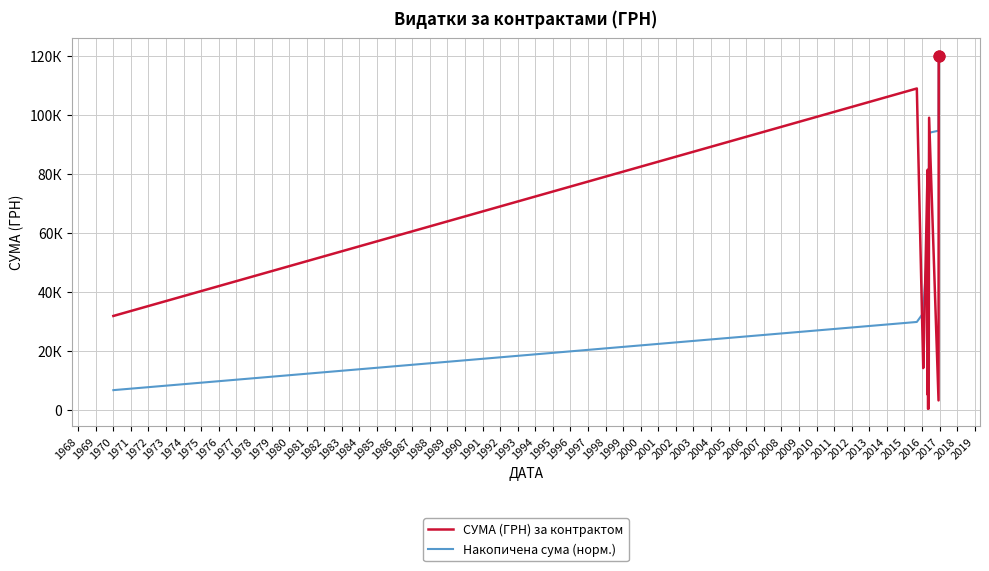

At how many categories does at least one series exceed 118869?

1